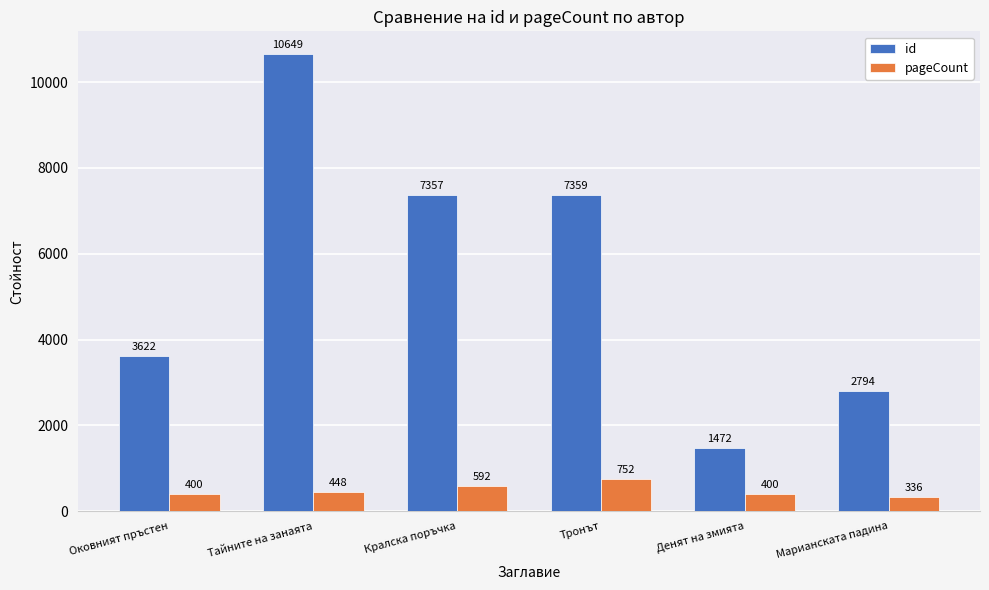

Reading left to right, list all the values displayed in this chart.

id: Оковният пръстен=3622	Тайните на занаята=10649	Кралска поръчка=7357	Тронът=7359	Денят на змията=1472	Марианската падина=2794
pageCount: Оковният пръстен=400	Тайните на занаята=448	Кралска поръчка=592	Тронът=752	Денят на змията=400	Марианската падина=336